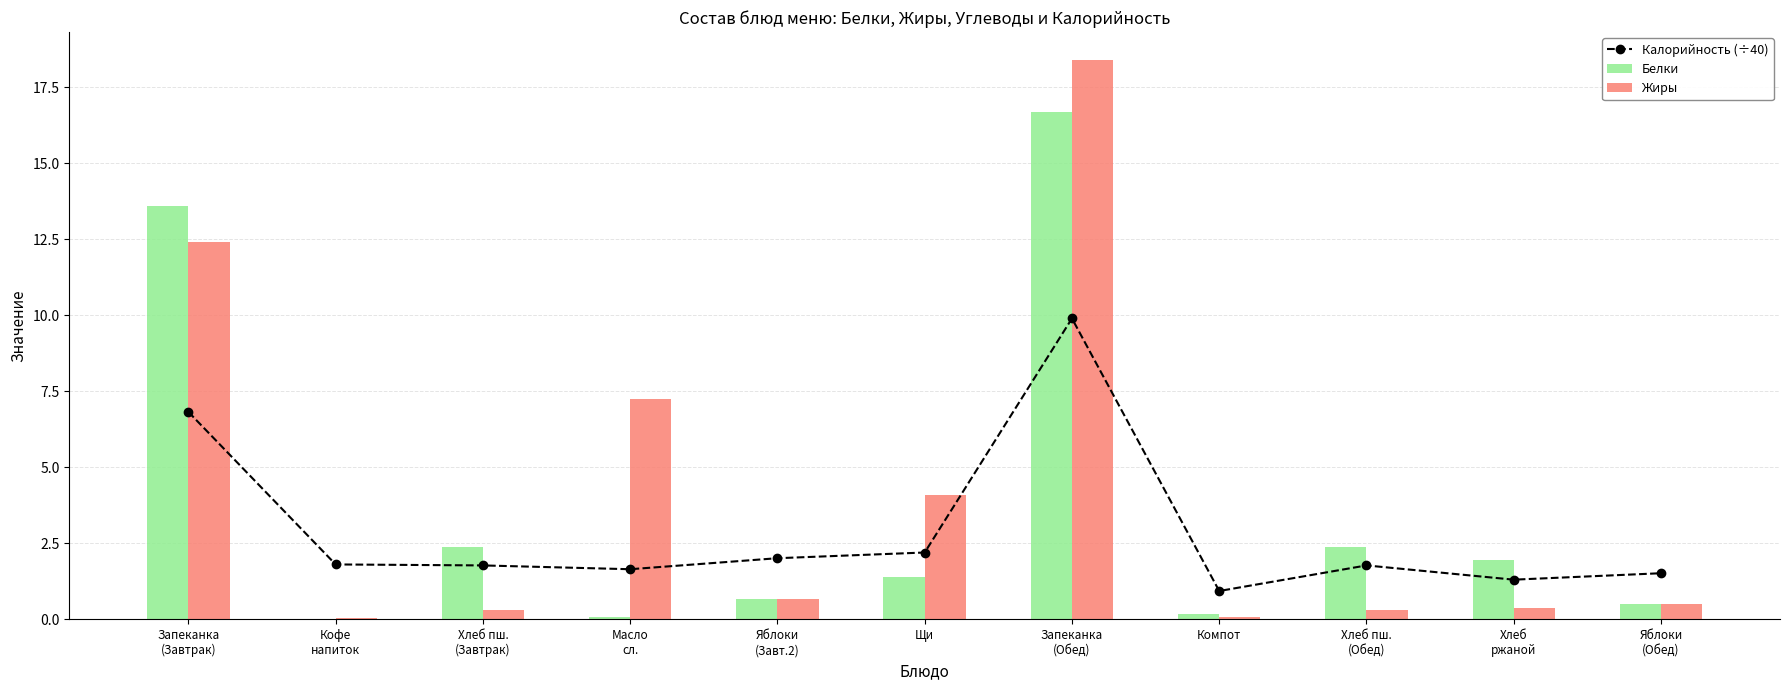

What is the label of the 2nd bar from the left?

Кофе
напиток